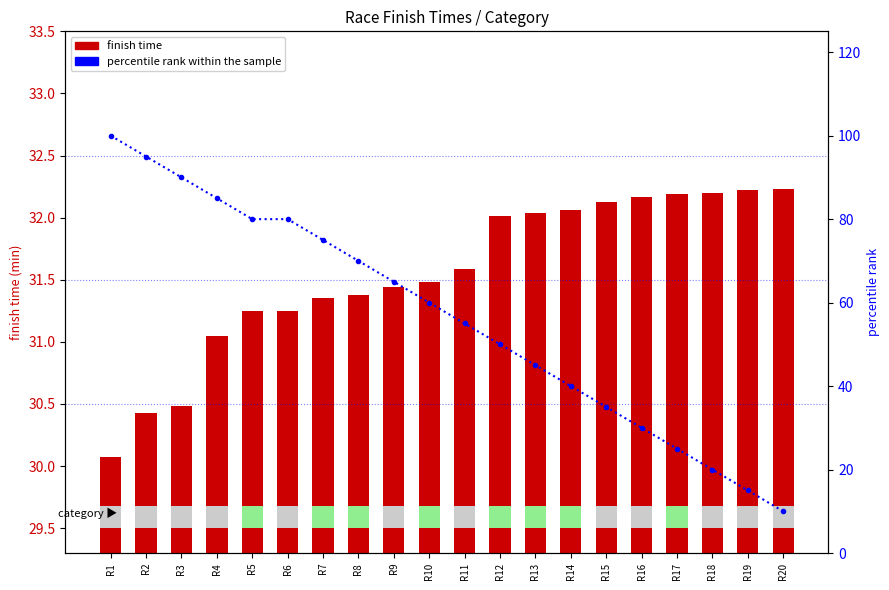

The value of percentile rank within the sample at R16 is 8.7. True or false?

False